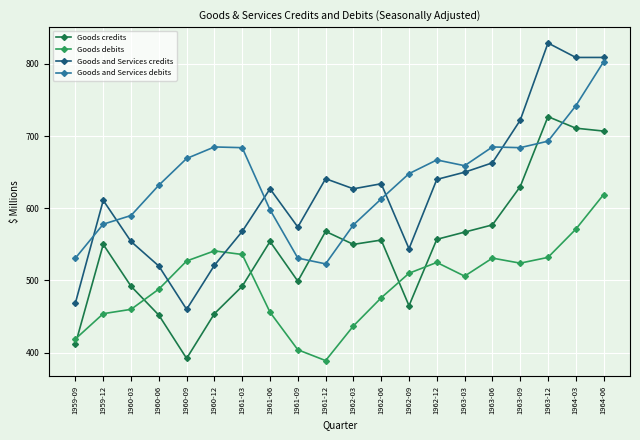

List the series in order of their peak value, highest first.

Goods and Services credits, Goods and Services debits, Goods credits, Goods debits